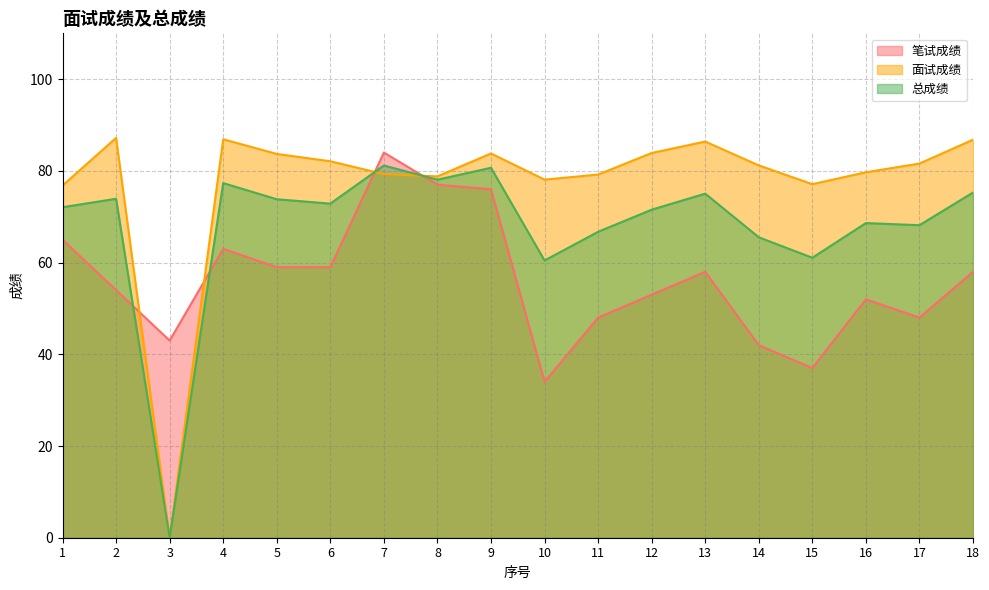

Is the value of 笔试成绩 at 7 greater than the value of 总成绩 at 11?

Yes